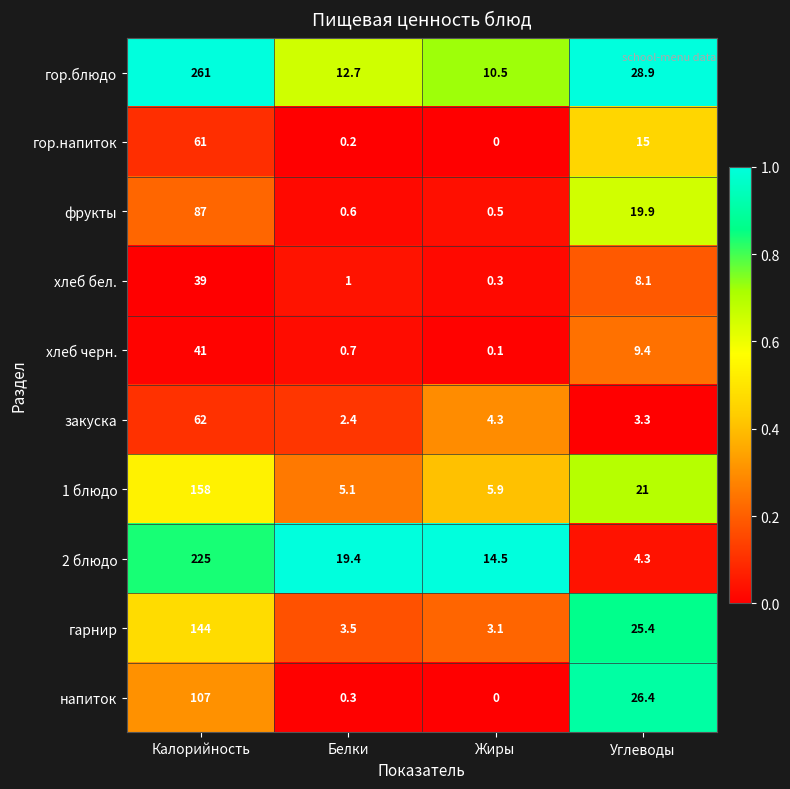

At which label does хлеб бел. reach its peak?

Калорийность